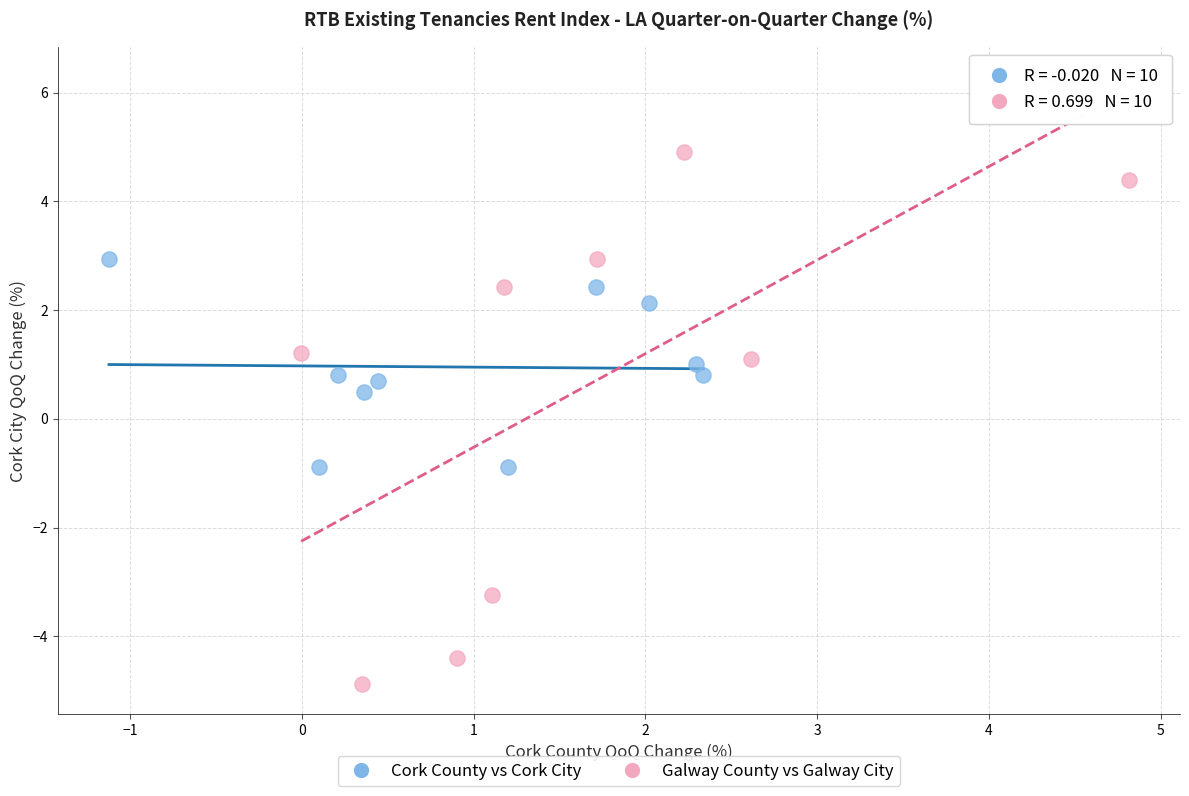

Which series contains the highest Y value?

Galway County vs Galway City